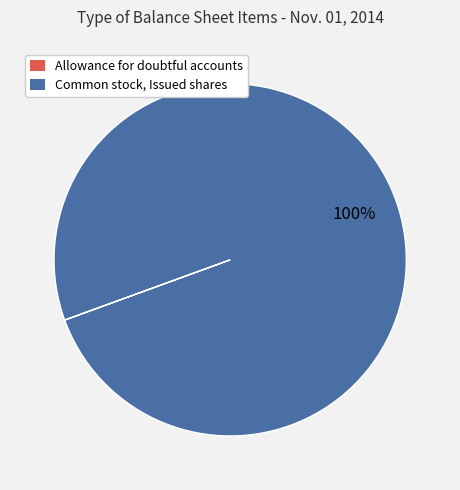

To the nearest percent, what is the difference between the largest and smallest slice percentages?

100%